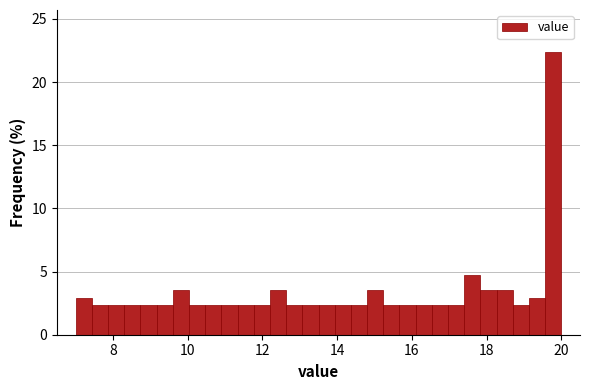

Around what value on the x-axis is the tallest bar? Give the approximate position of its centre, as read against the axis.

19.8